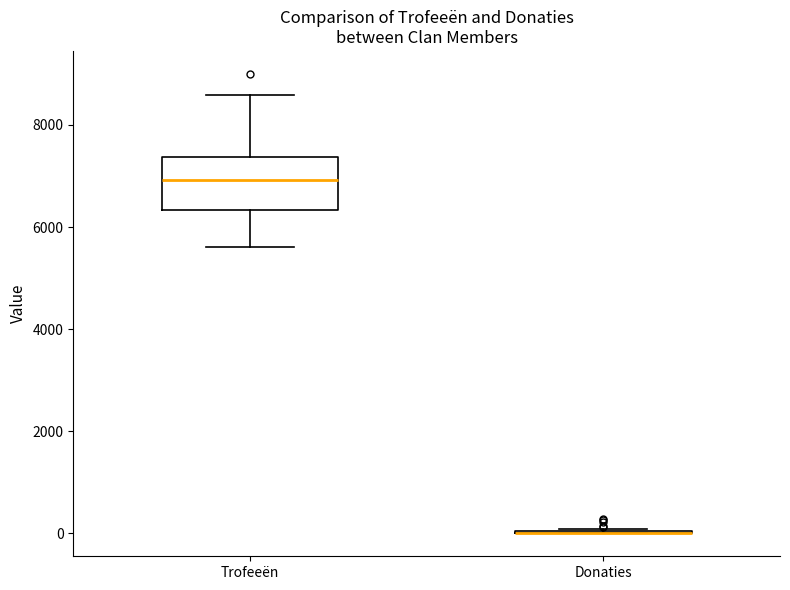

Which box is the tallest, from its lower edge to its upper edge?

Trofeeën